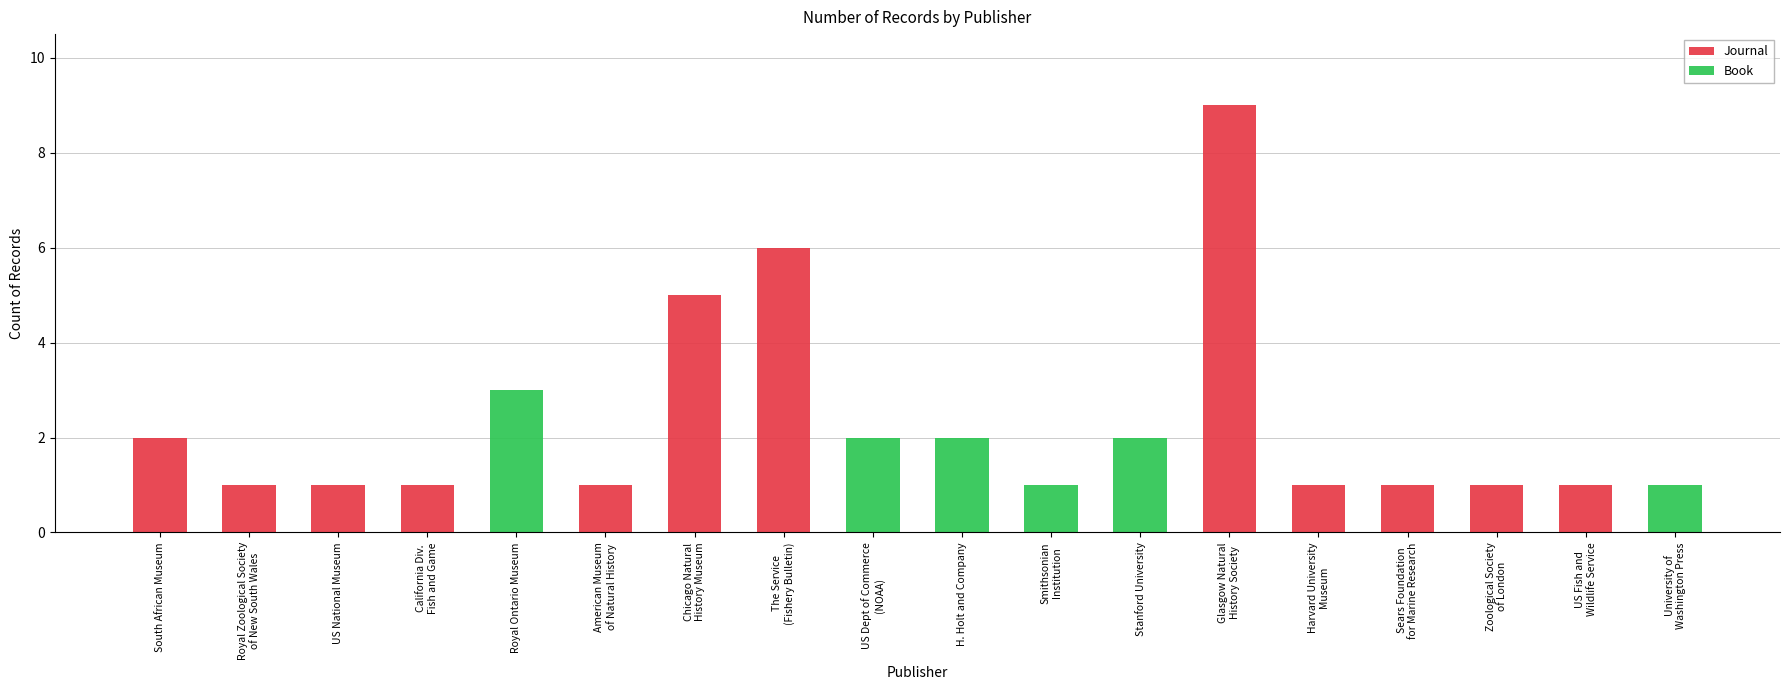

Count the number of categories in the chart.

18